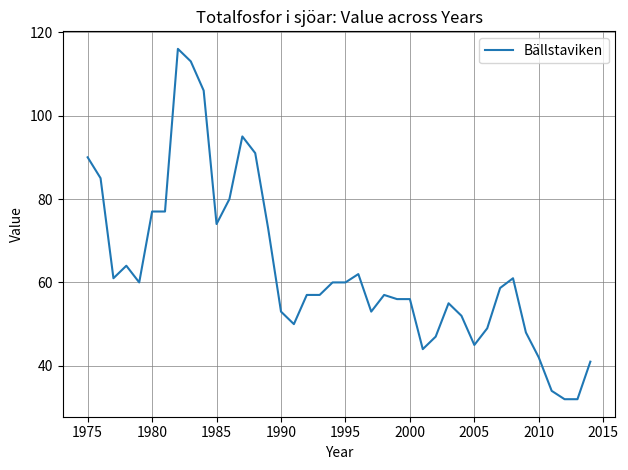

What is the minimum value shown in the chart?

32.0